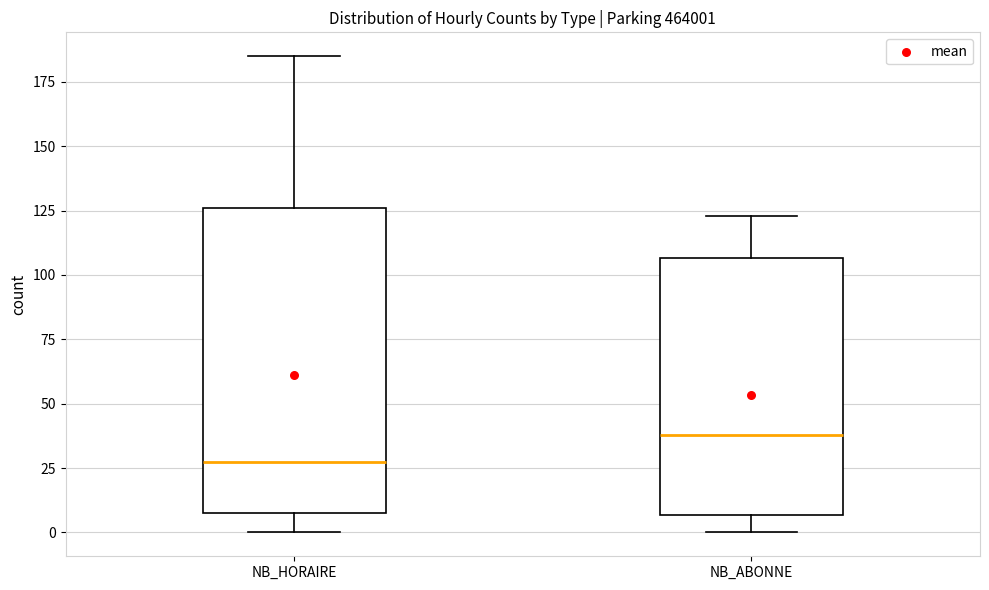

Reading left to right, read every box against the y-axis: the position of its median line, the range the box covers, and the ends of its whiskers. The values are not printed on the chart, so give them approximately, as read against the axis.

NB_HORAIRE: median 30, box 10 to 125, whiskers 0 to 185
NB_ABONNE: median 40, box 5 to 105, whiskers 0 to 125